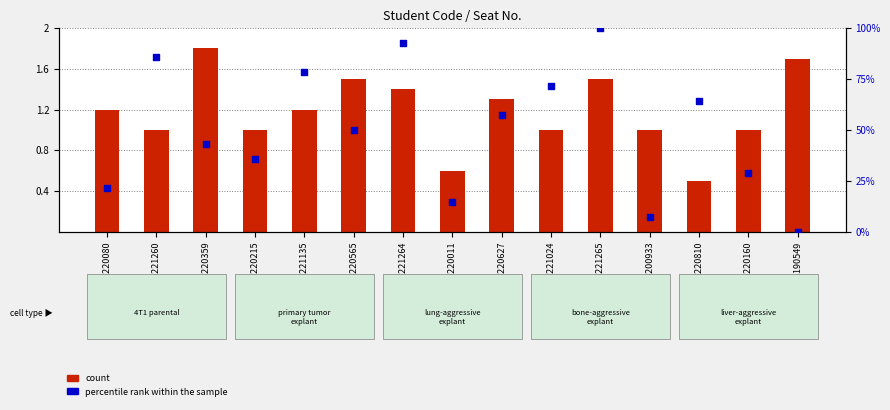

At which category is the sum across all series the highest?

GSM5221265